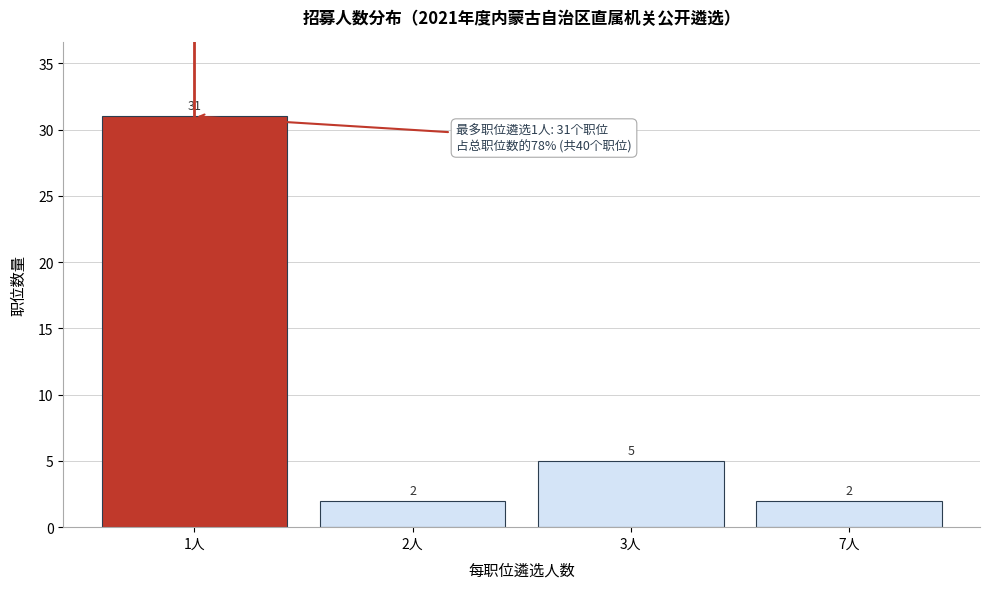

Reading right to left, list all the values displayed in this chart.

2	5	2	31